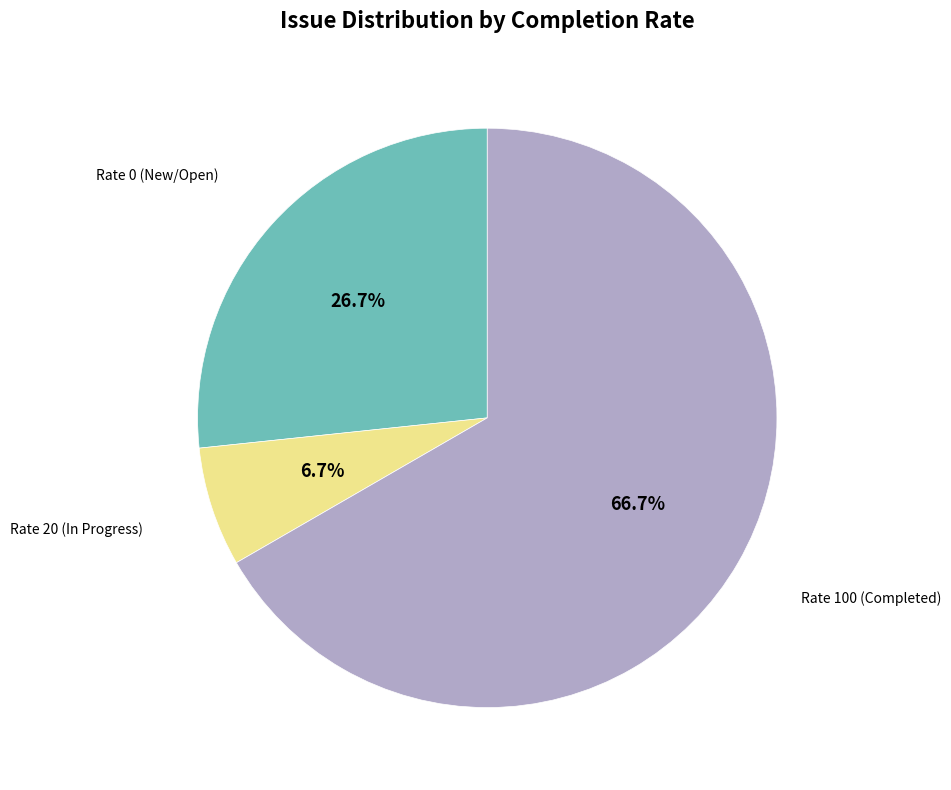

Does any single category account for the majority?

Yes